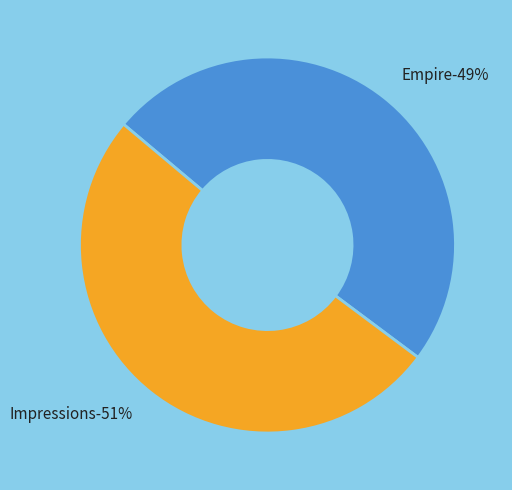

To the nearest percent, what is the average slice percentage?

50%